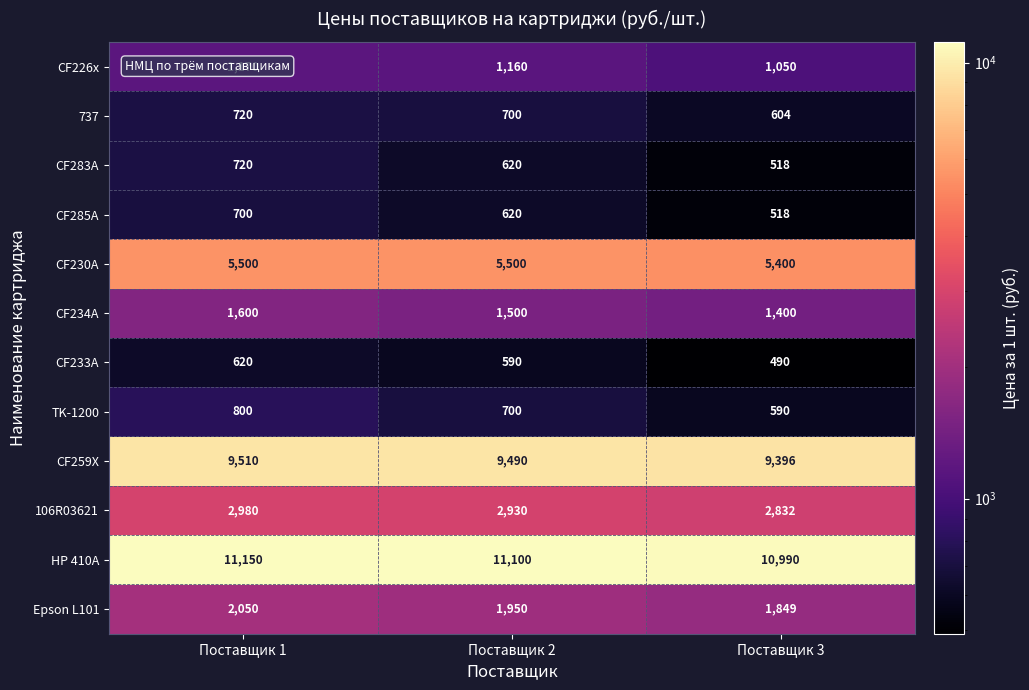

What is the maximum value shown in the chart?

11150